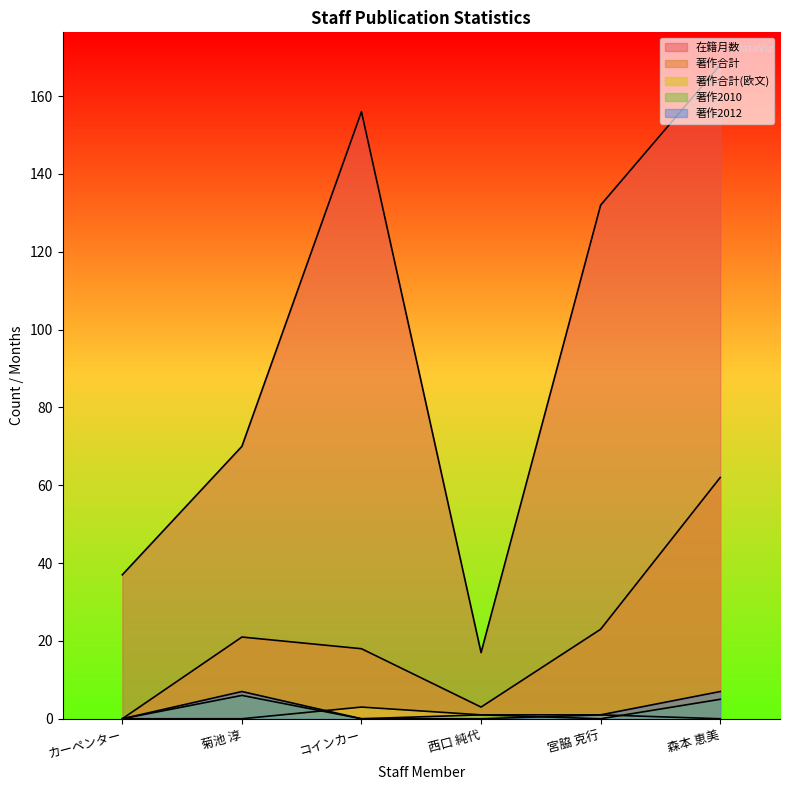

What is the highest value of the 著作合計 series?

62